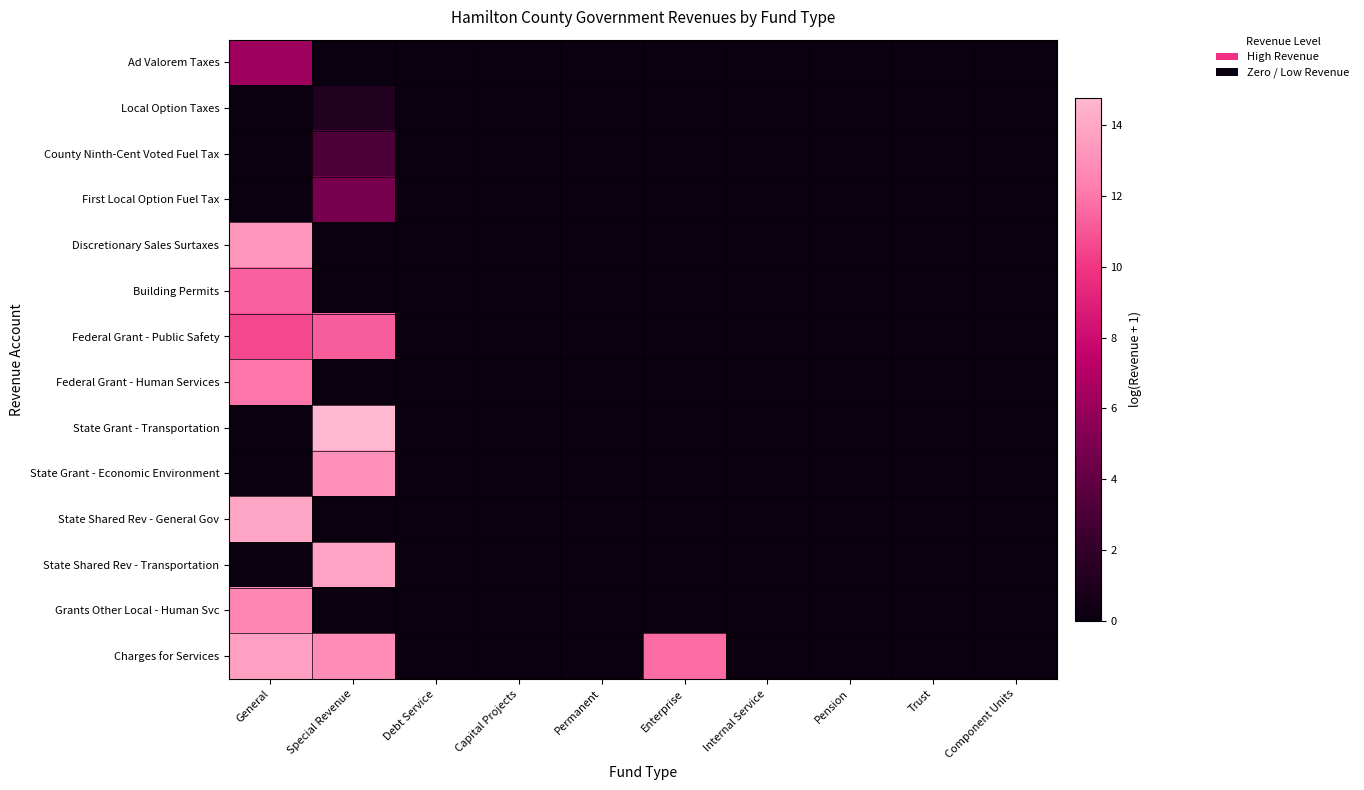

Reading left to right, list all the values displayed in this chart.

Ad Valorem Taxes: General=6.3	Special Revenue=0.0	Debt Service=0.0	Capital Projects=0.0	Permanent=0.0	Enterprise=0.0	Internal Service=0.0	Pension=0.0	Trust=0.0	Component Units=0.0
Local Option Taxes: General=0.0	Special Revenue=1.2	Debt Service=0.0	Capital Projects=0.0	Permanent=0.0	Enterprise=0.0	Internal Service=0.0	Pension=0.0	Trust=0.0	Component Units=0.0
County Ninth-Cent Voted Fuel Tax: General=0.0	Special Revenue=3.1	Debt Service=0.0	Capital Projects=0.0	Permanent=0.0	Enterprise=0.0	Internal Service=0.0	Pension=0.0	Trust=0.0	Component Units=0.0
First Local Option Fuel Tax: General=0.0	Special Revenue=4.8	Debt Service=0.0	Capital Projects=0.0	Permanent=0.0	Enterprise=0.0	Internal Service=0.0	Pension=0.0	Trust=0.0	Component Units=0.0
Discretionary Sales Surtaxes: General=13.3	Special Revenue=0.0	Debt Service=0.0	Capital Projects=0.0	Permanent=0.0	Enterprise=0.0	Internal Service=0.0	Pension=0.0	Trust=0.0	Component Units=0.0
Building Permits: General=11.3	Special Revenue=0.0	Debt Service=0.0	Capital Projects=0.0	Permanent=0.0	Enterprise=0.0	Internal Service=0.0	Pension=0.0	Trust=0.0	Component Units=0.0
Federal Grant - Public Safety: General=10.6	Special Revenue=11.2	Debt Service=0.0	Capital Projects=0.0	Permanent=0.0	Enterprise=0.0	Internal Service=0.0	Pension=0.0	Trust=0.0	Component Units=0.0
Federal Grant - Human Services: General=12.0	Special Revenue=0.0	Debt Service=0.0	Capital Projects=0.0	Permanent=0.0	Enterprise=0.0	Internal Service=0.0	Pension=0.0	Trust=0.0	Component Units=0.0
State Grant - Transportation: General=0.0	Special Revenue=14.8	Debt Service=0.0	Capital Projects=0.0	Permanent=0.0	Enterprise=0.0	Internal Service=0.0	Pension=0.0	Trust=0.0	Component Units=0.0
State Grant - Economic Environment: General=0.0	Special Revenue=13.0	Debt Service=0.0	Capital Projects=0.0	Permanent=0.0	Enterprise=0.0	Internal Service=0.0	Pension=0.0	Trust=0.0	Component Units=0.0
State Shared Rev - General Gov: General=14.0	Special Revenue=0.0	Debt Service=0.0	Capital Projects=0.0	Permanent=0.0	Enterprise=0.0	Internal Service=0.0	Pension=0.0	Trust=0.0	Component Units=0.0
State Shared Rev - Transportation: General=0.0	Special Revenue=13.8	Debt Service=0.0	Capital Projects=0.0	Permanent=0.0	Enterprise=0.0	Internal Service=0.0	Pension=0.0	Trust=0.0	Component Units=0.0
Grants Other Local - Human Svc: General=12.6	Special Revenue=0.0	Debt Service=0.0	Capital Projects=0.0	Permanent=0.0	Enterprise=0.0	Internal Service=0.0	Pension=0.0	Trust=0.0	Component Units=0.0
Charges for Services: General=13.7	Special Revenue=12.8	Debt Service=0.0	Capital Projects=0.0	Permanent=0.0	Enterprise=11.7	Internal Service=0.0	Pension=0.0	Trust=0.0	Component Units=0.0